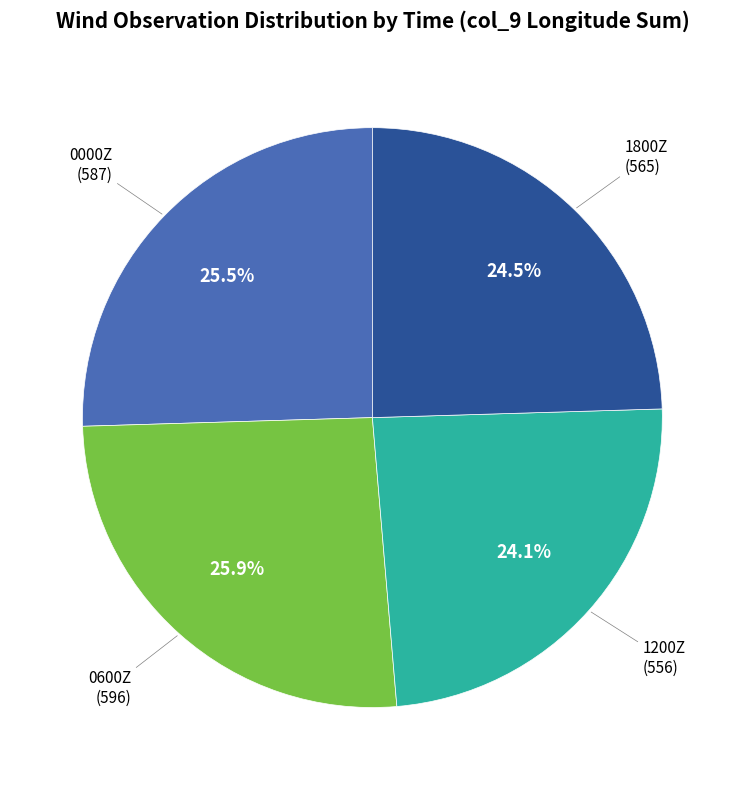

Does 1200Z represent more than half of the total?

No